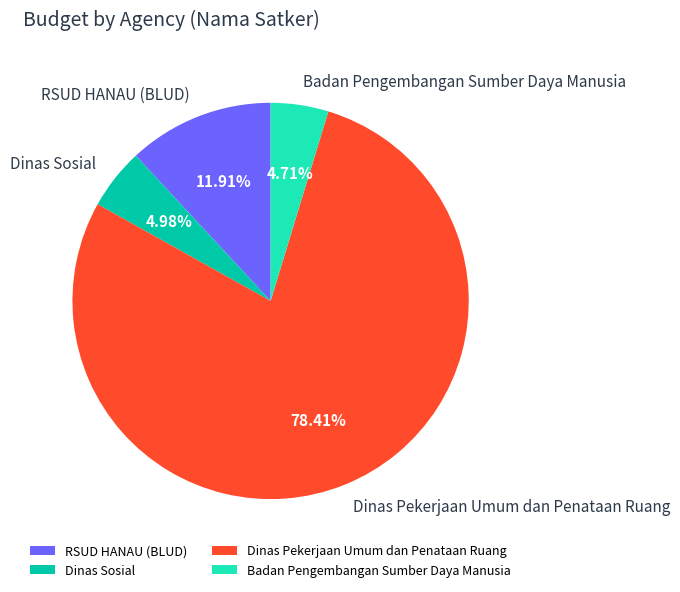

To the nearest percent, what percentage of the pie is Dinas Pekerjaan Umum dan Penataan Ruang?

78%